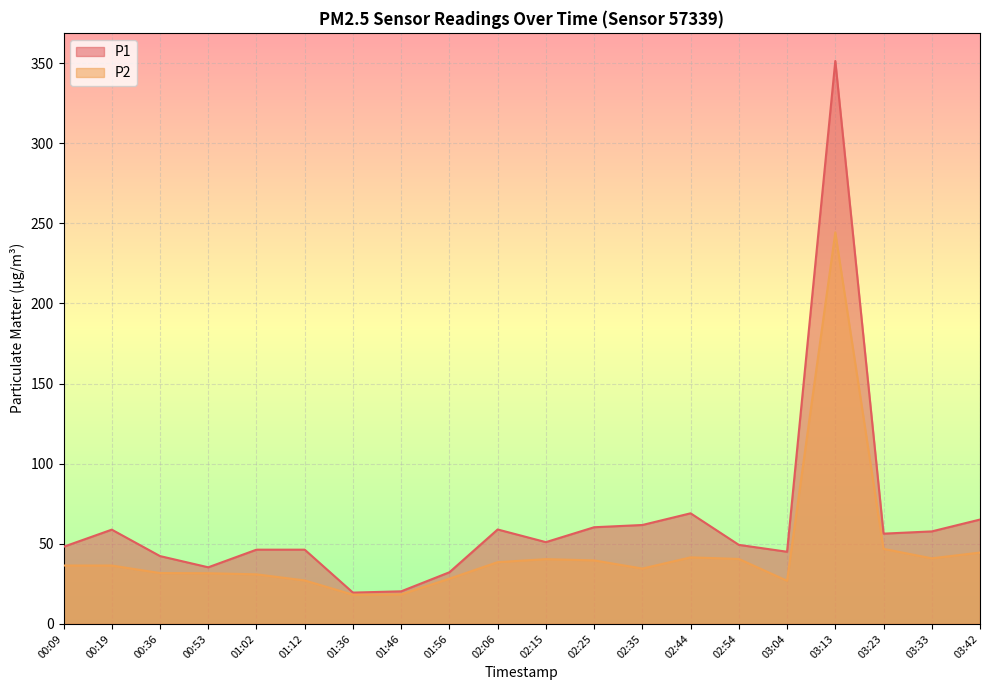

Which category has the lowest value in the P2 series?

01:36